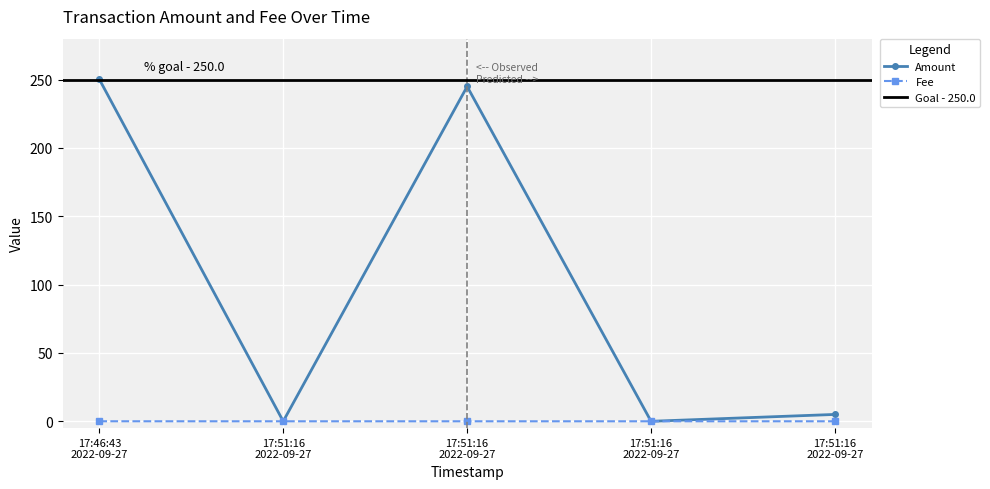

The value of Amount at 2022-09-27 17:46:43 is 93.9. True or false?

False